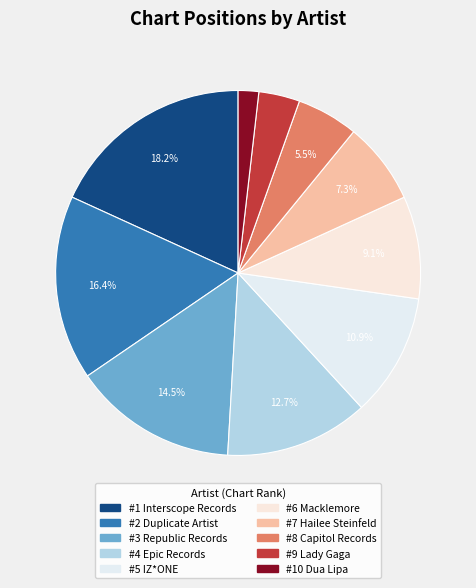

To the nearest percent, what is the difference between the largest and smallest slice percentages?

16%